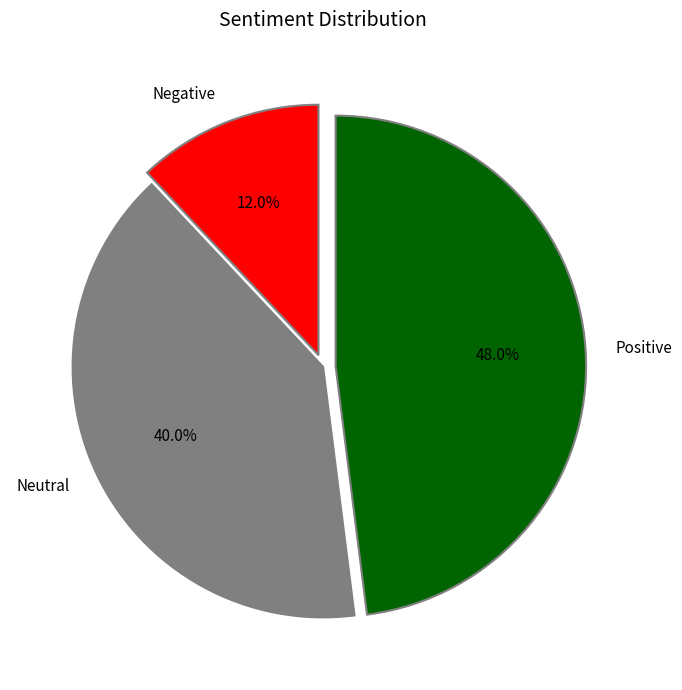

Between Negative and Positive, which is larger?

Positive